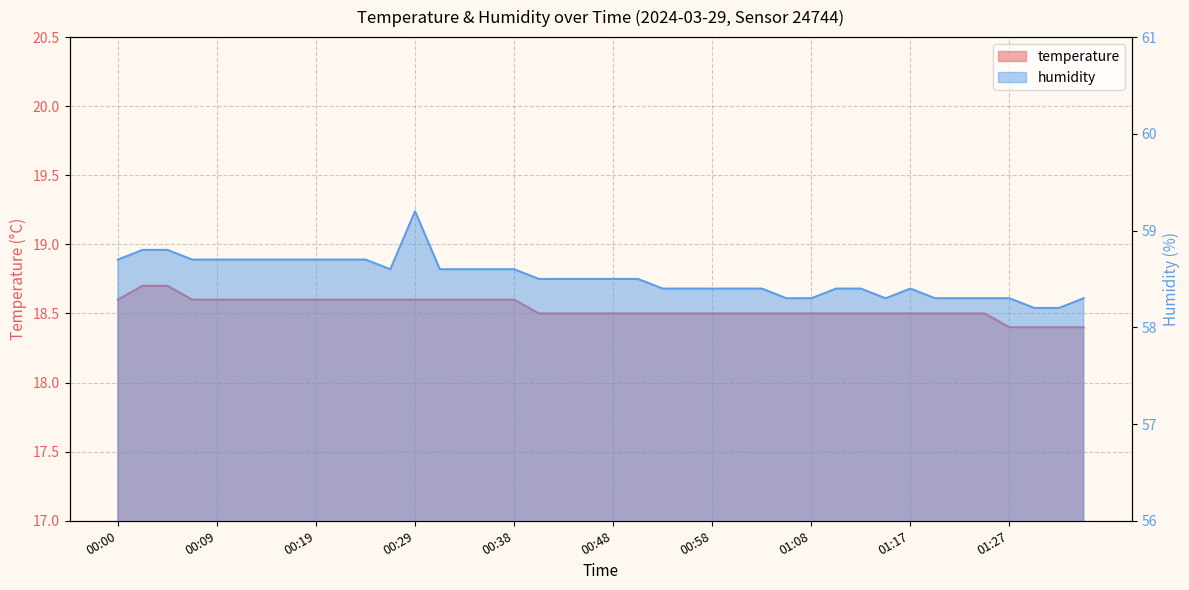

Which category has the highest value across all series?

00:29